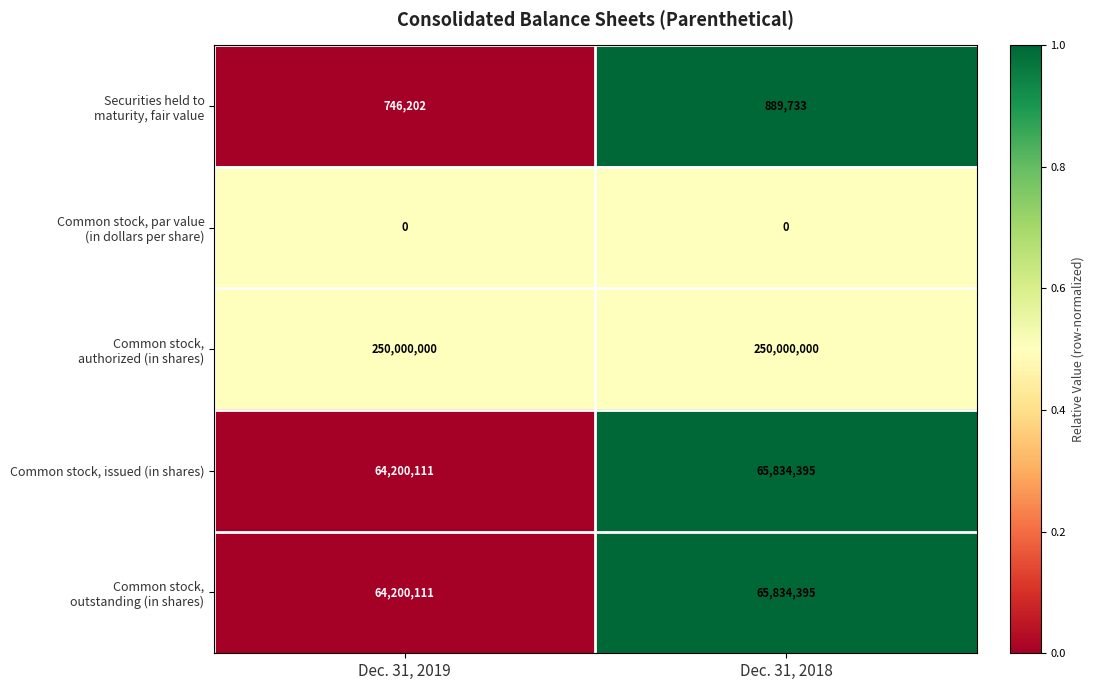

What is the spread (max minus min) of values at Dec. 31, 2018?

250000000